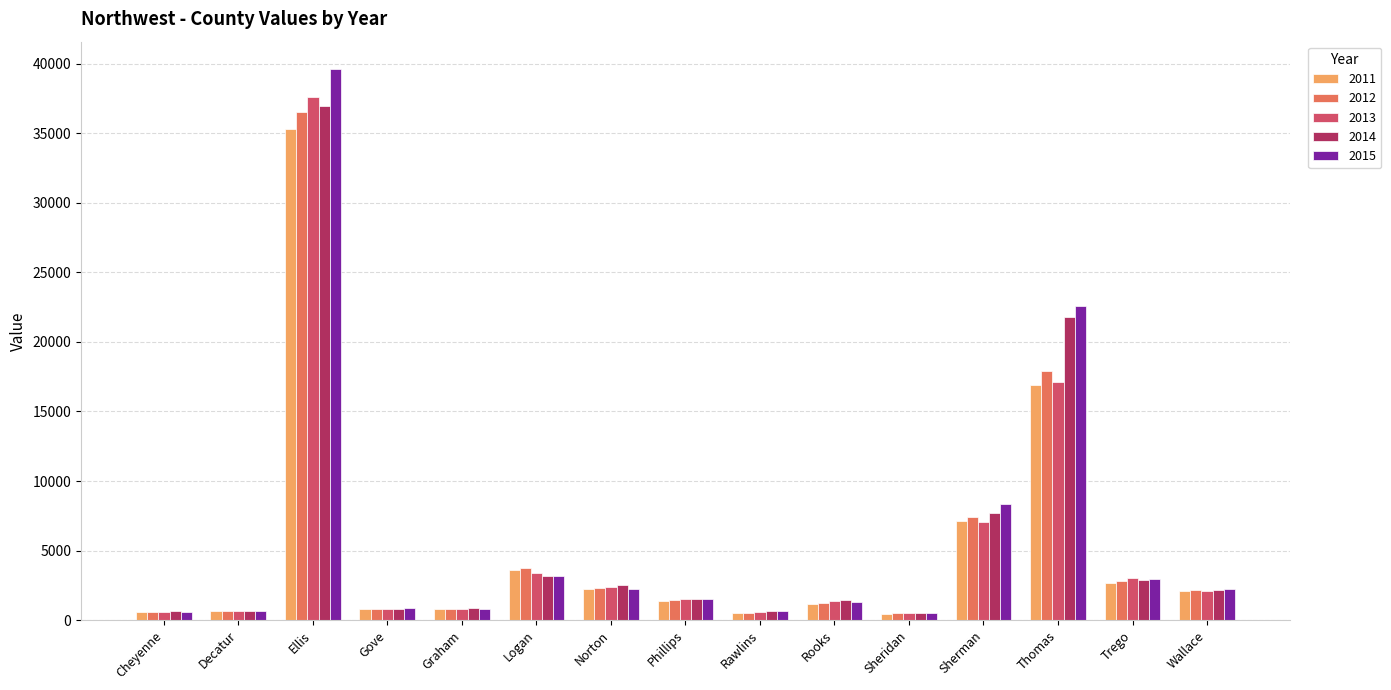

How many bars are there in each group?

5